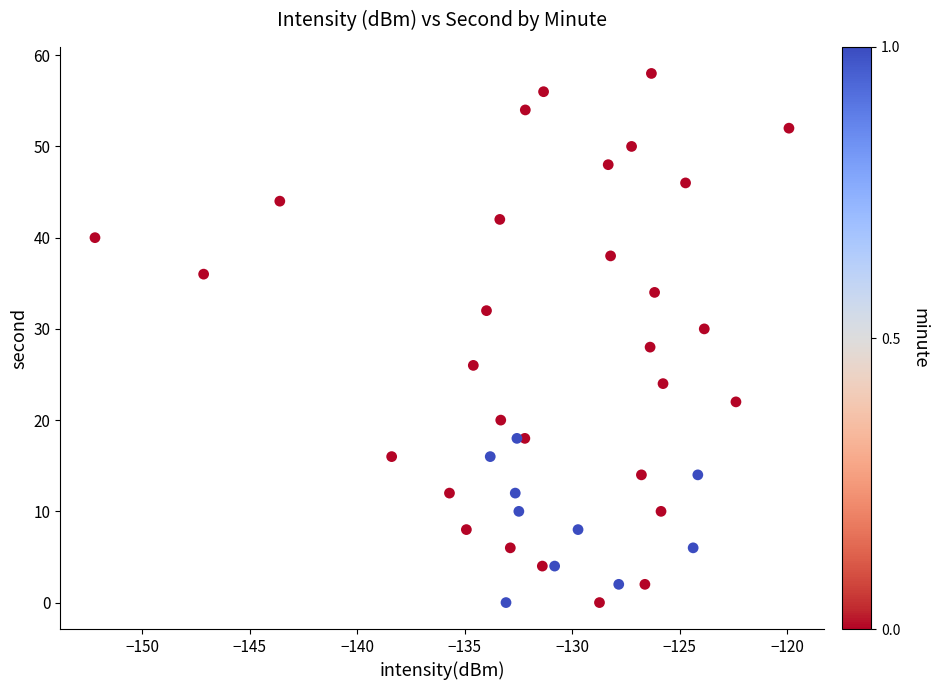

What is the range of Y values (max minus min)?

58